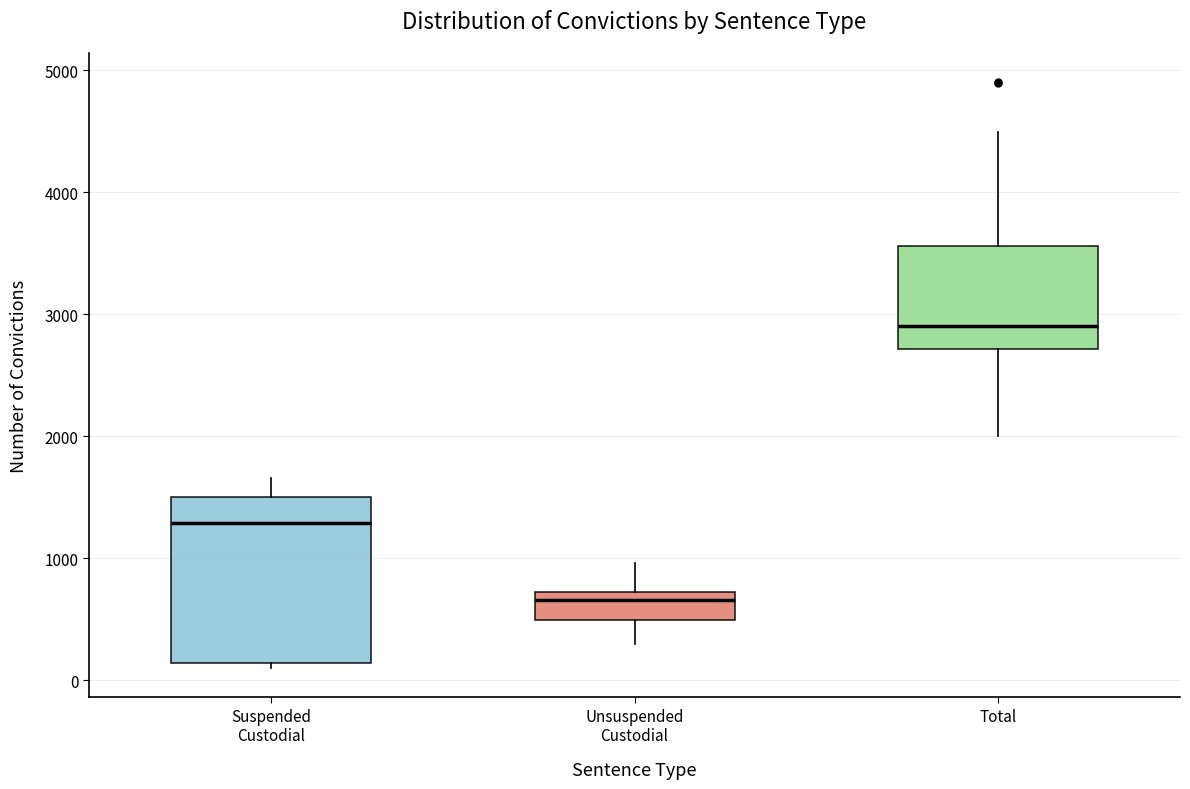

Reading left to right, read every box against the y-axis: the position of its median line, the range the box covers, and the ends of its whiskers. The values are not printed on the chart, so give them approximately, as read against the axis.

Suspended Custodial: median 1300, box 100 to 1500, whiskers 100 (just below the box's lower edge) to 1700
Unsuspended Custodial: median 700 (just below the box's upper edge), box 500 to 700, whiskers 300 to 1000
Total: median 2900, box 2700 to 3600, whiskers 2000 to 4500